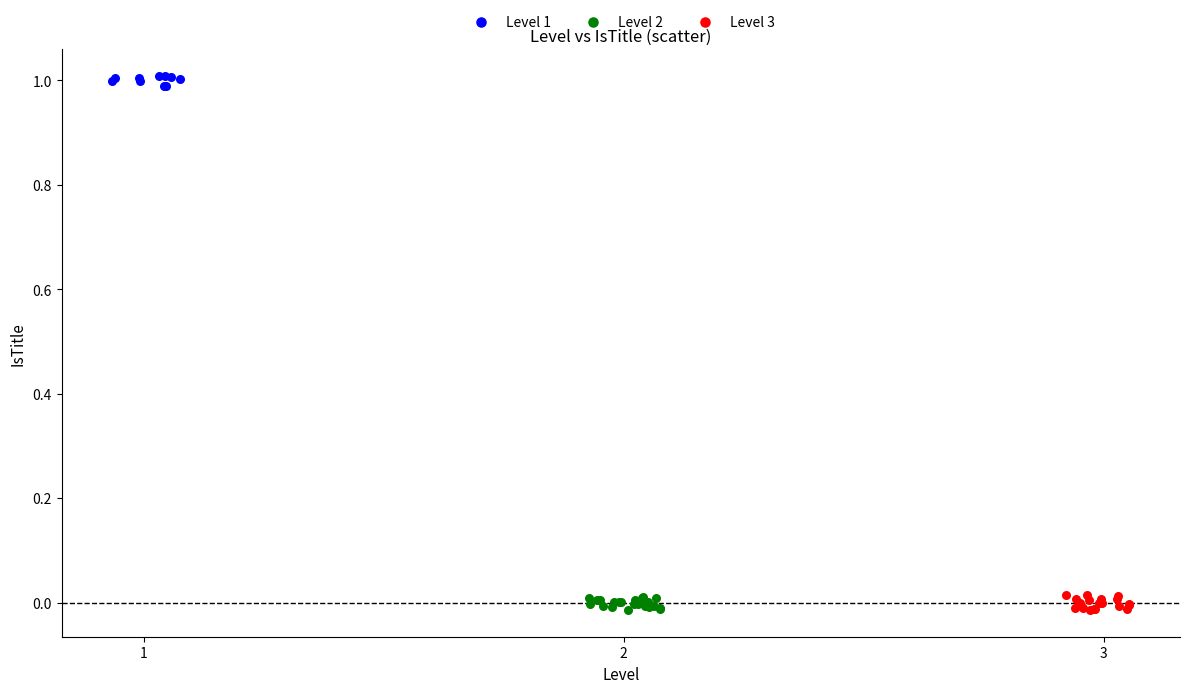

Which series has the largest Y range (max minus min)?

Level 3